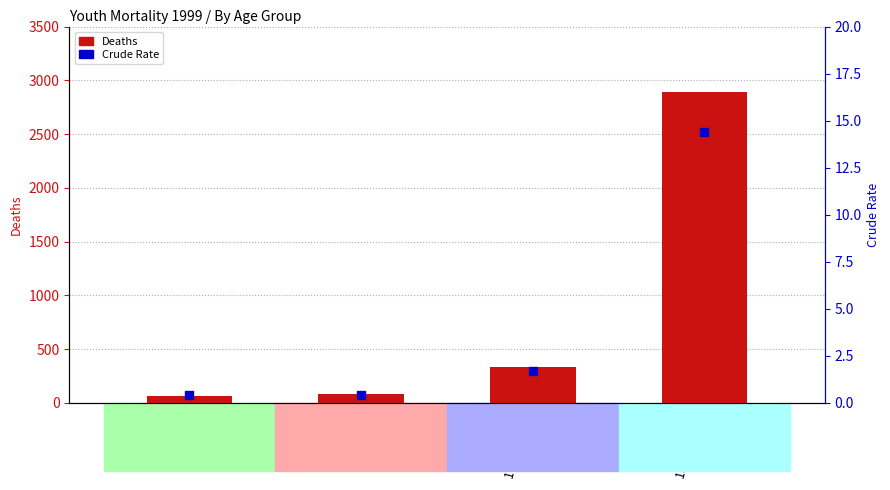

Which series has the largest total across all categories?

Deaths